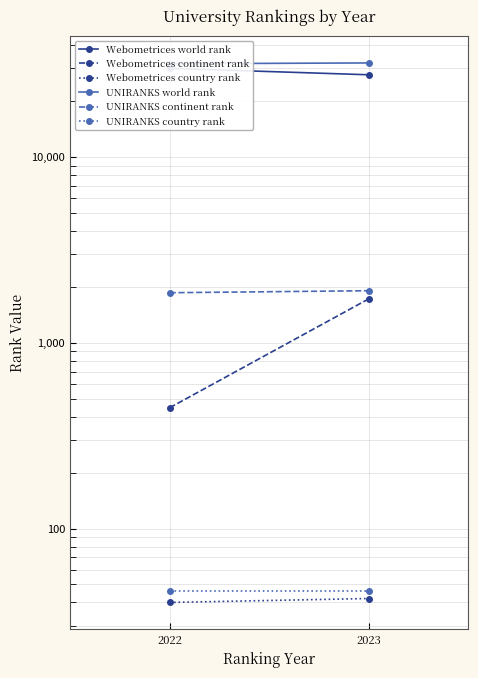

What is the highest value of the UNIRANKS world rank series?

32112